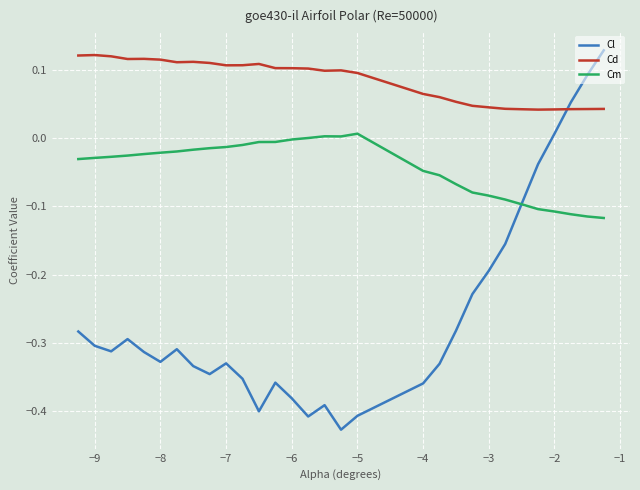

Rank the series by their average value, from lowest to highest.

Cl, Cm, Cd